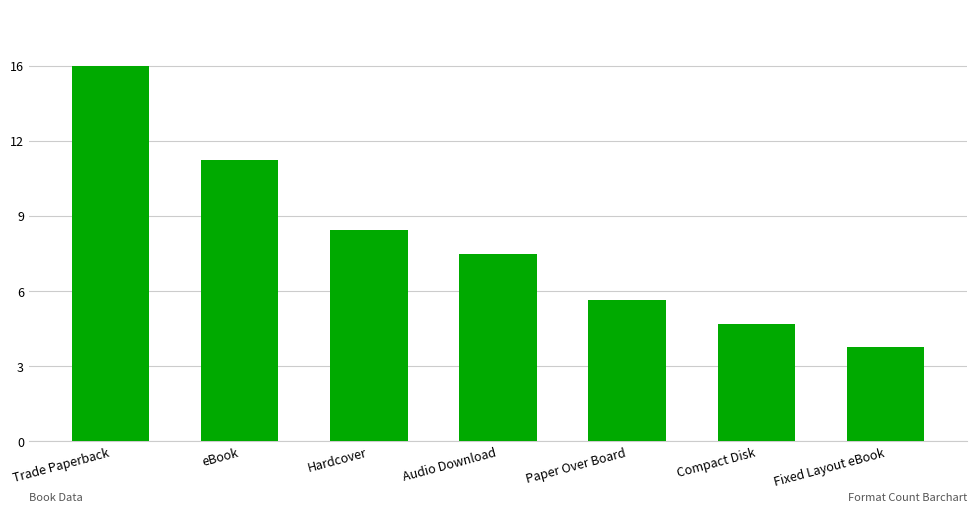

Does the chart contain any negative values?

No